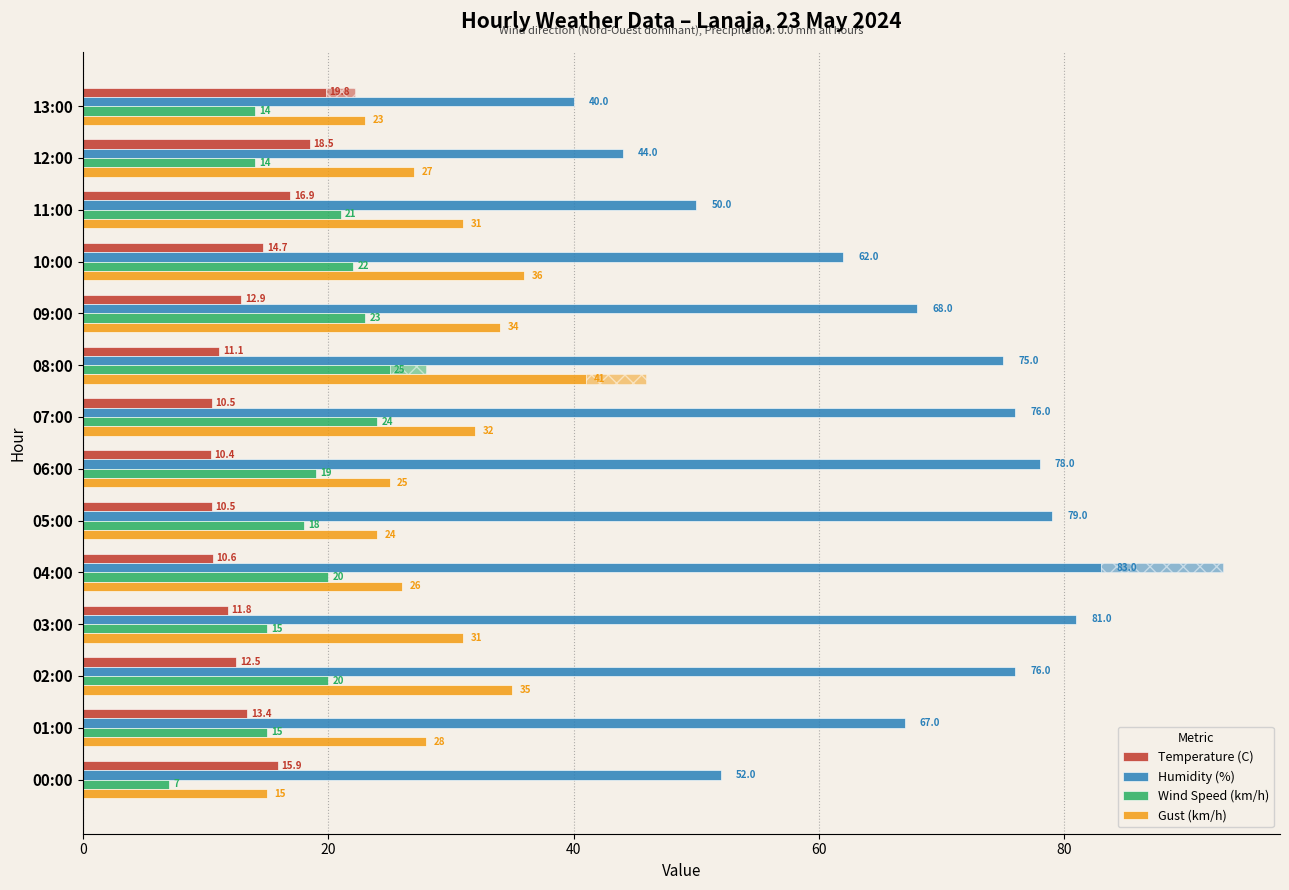

Which series has the largest total across all categories?

Humidity (%)